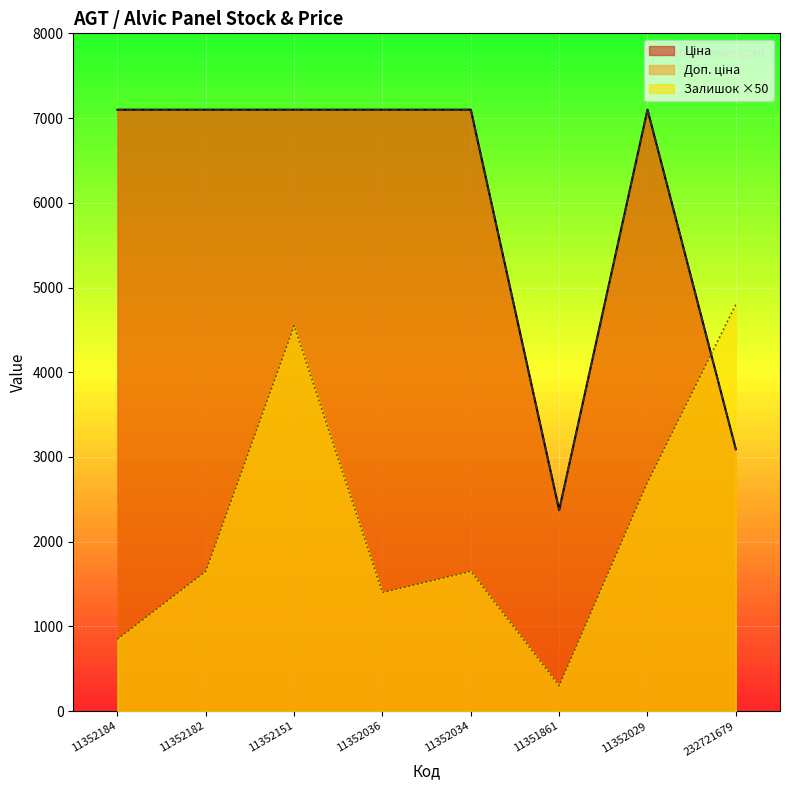

True or false: Залишок has more than 2 interior local peaks.

False